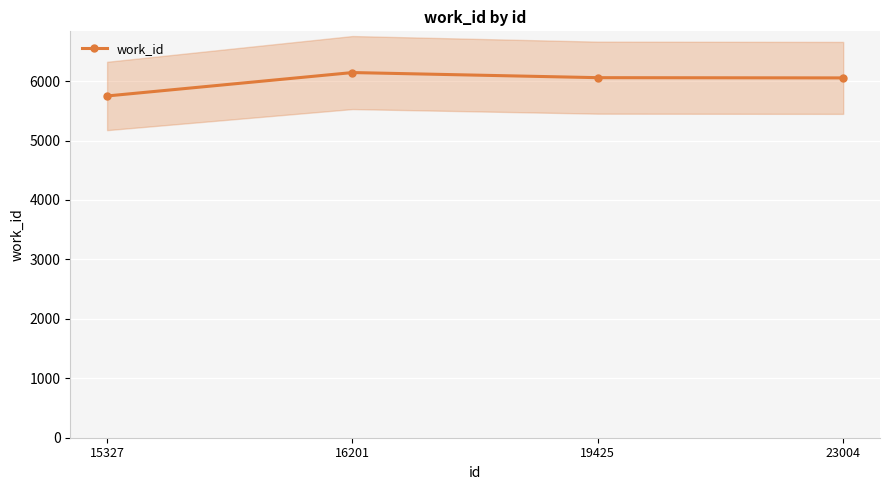

Is it true that work_id equals 4122 at 16201?

False